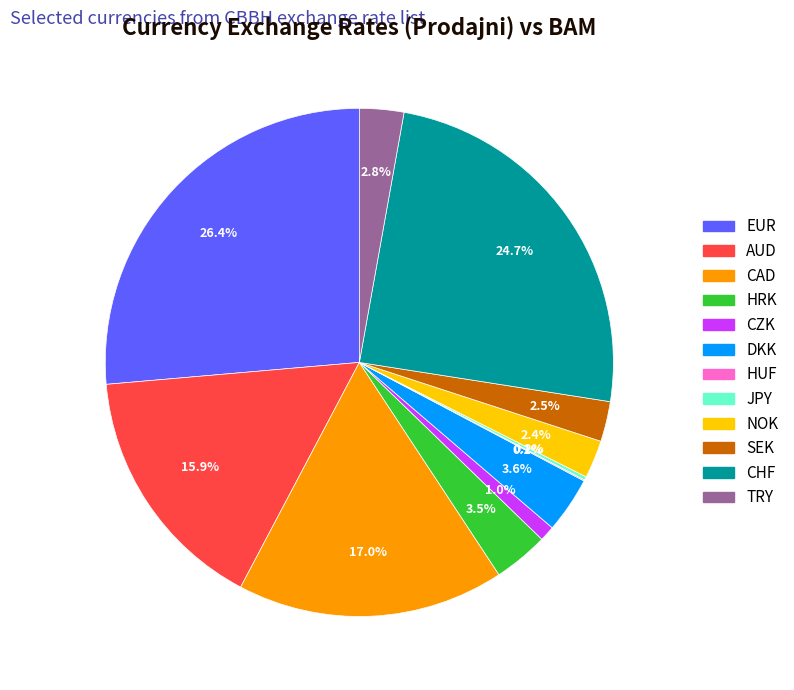

Which category has the biggest portion of the pie?

EUR